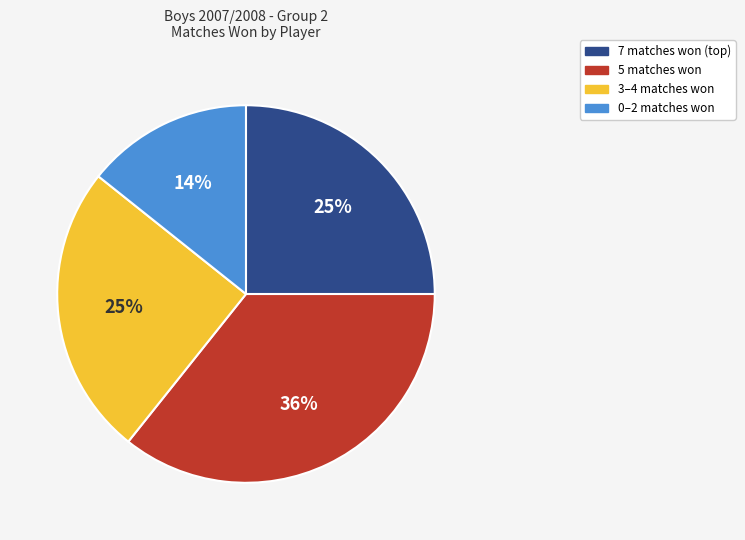

Which slice is the smallest?

0–2 matches won